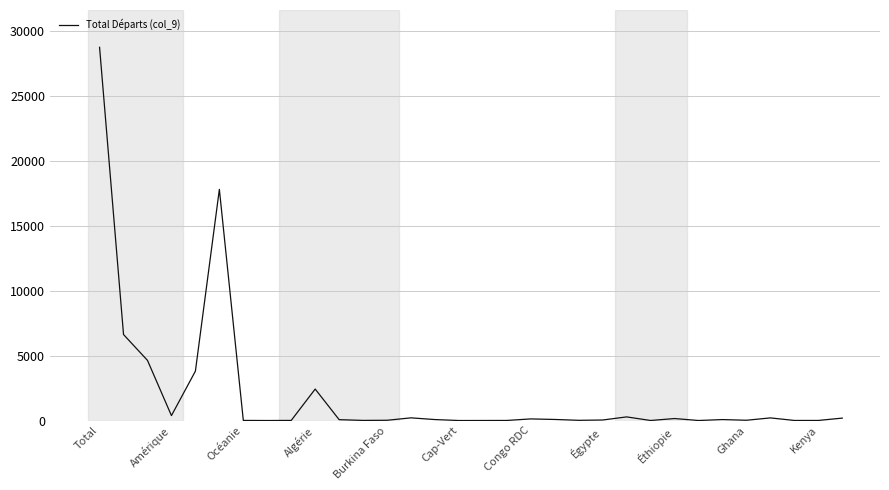

What is the difference between the maximum and minimum values?

28712